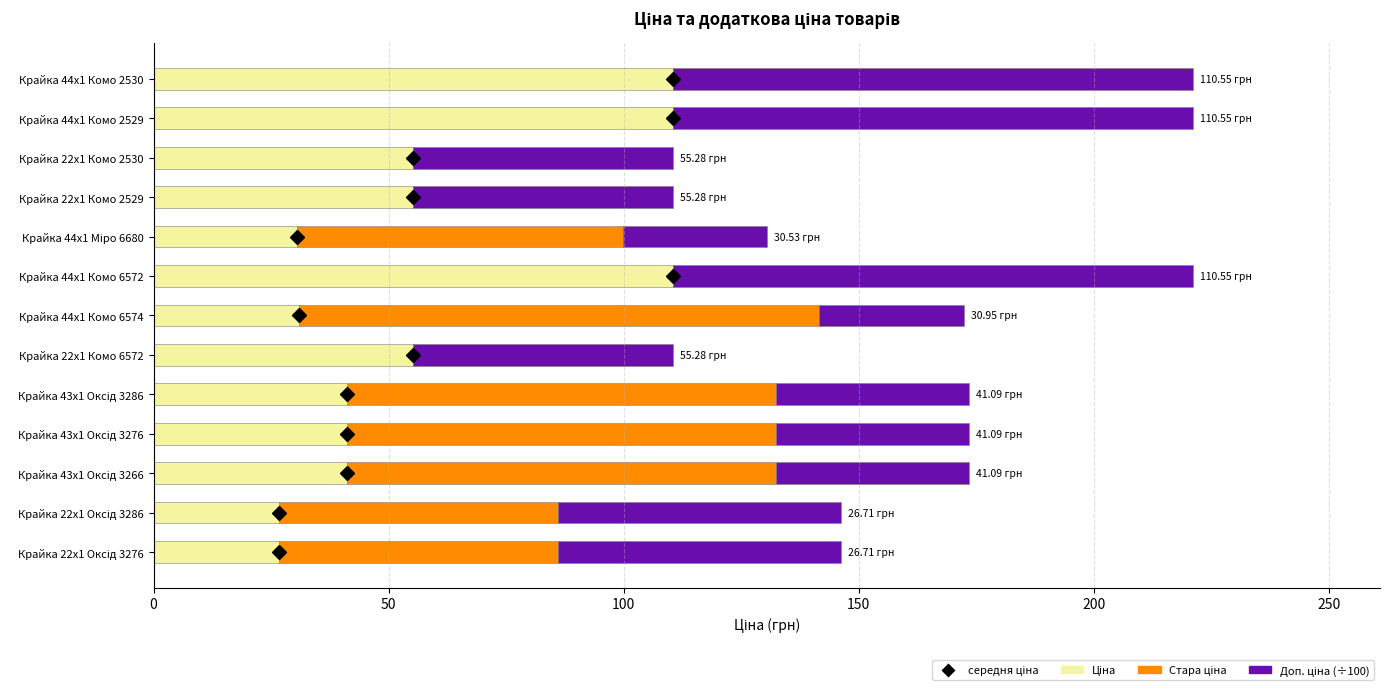

What is the total value across all series at Крайка 22x1 Комо 6572?

110.6